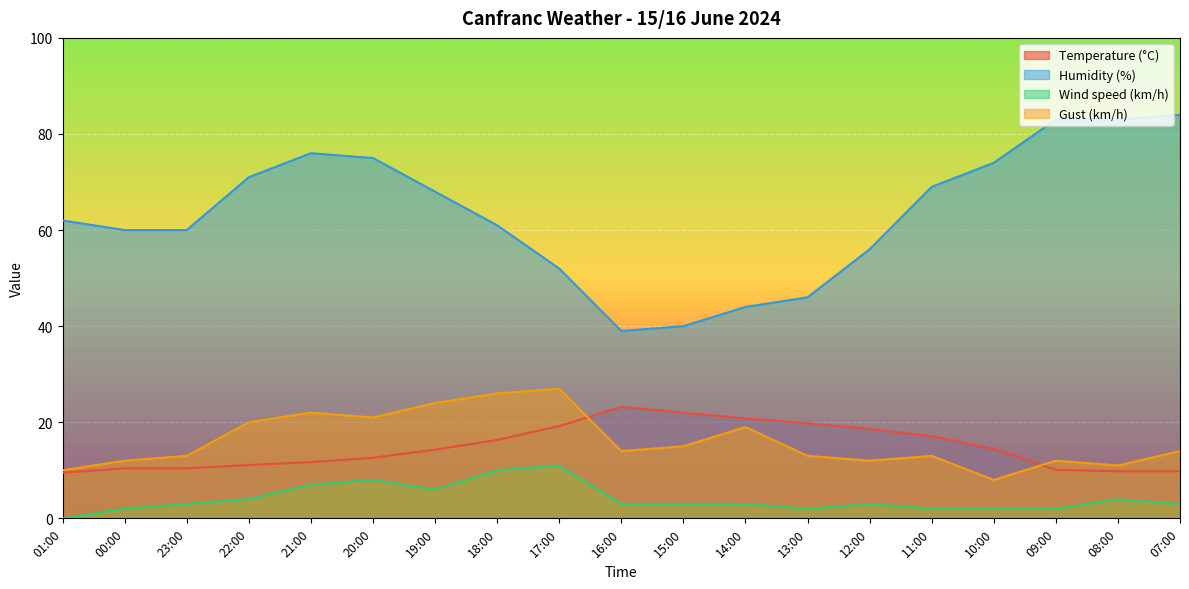

Rank the categories by Gust (km/h) value from lowest to highest.

10:00, 01:00, 08:00, 00:00, 12:00, 09:00, 23:00, 13:00, 11:00, 16:00, 07:00, 15:00, 14:00, 22:00, 20:00, 21:00, 19:00, 18:00, 17:00